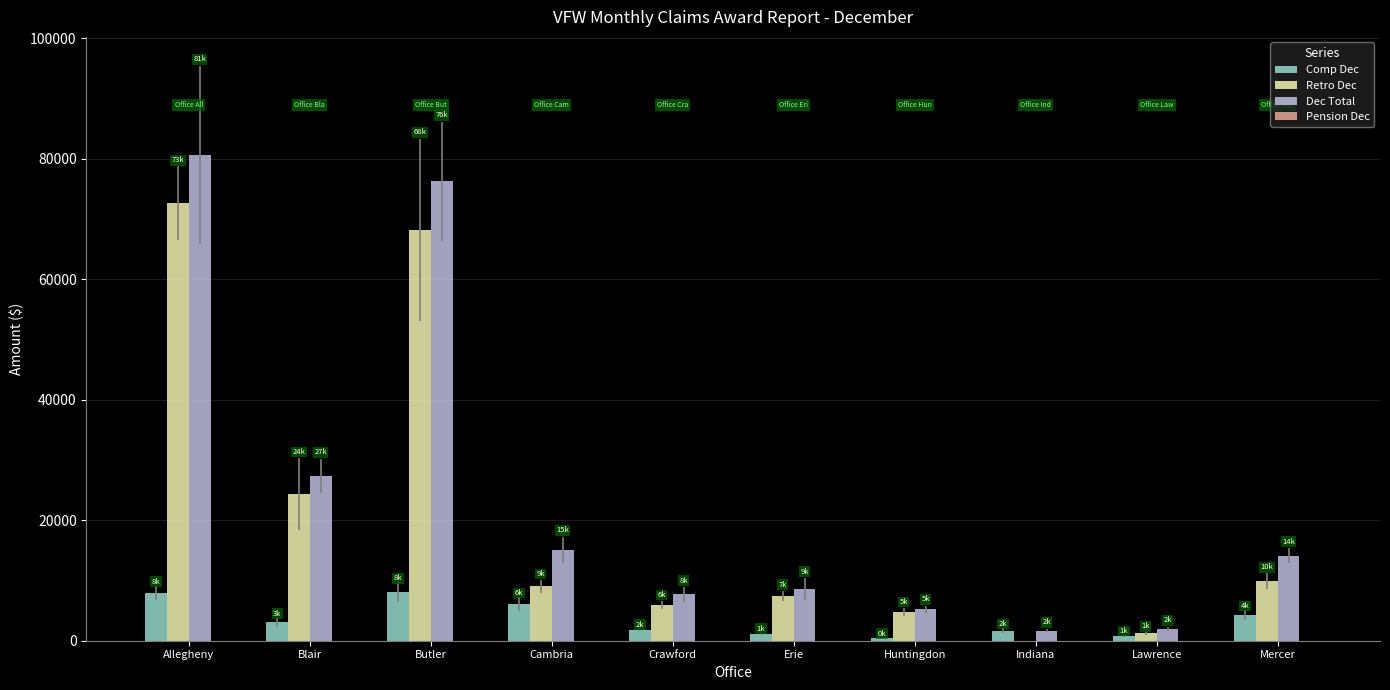

The Retro Dec series shows 9001 at Cambria. True or false?

True